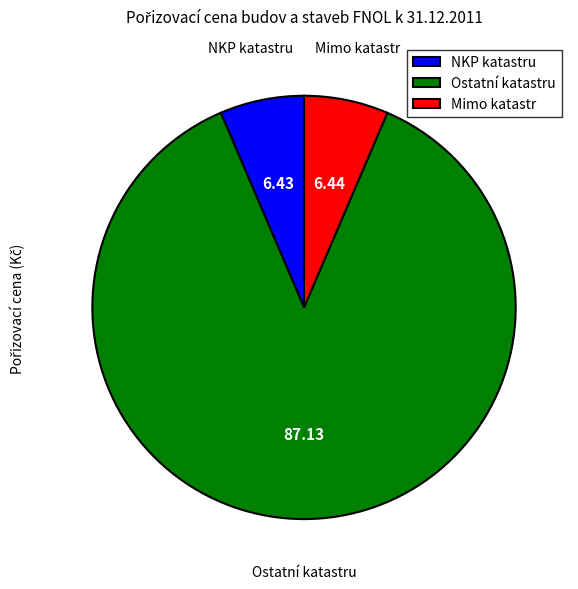

How many slices are in this pie chart?

3